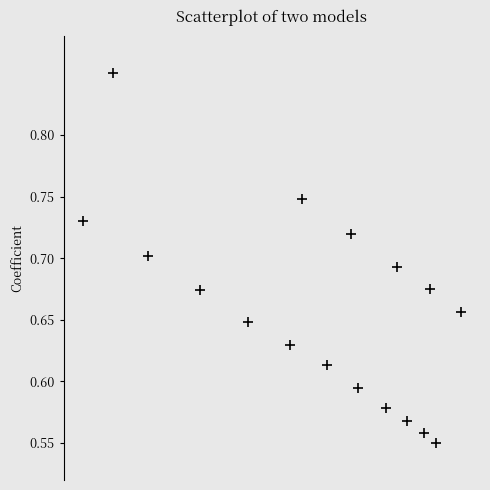

What is the range of X values (max minus min)?

1.0